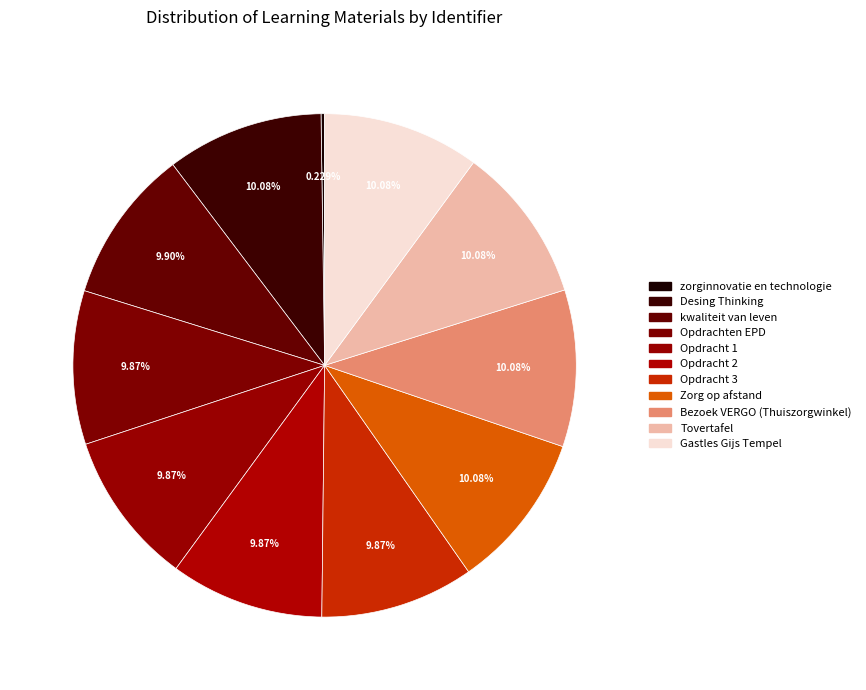

To the nearest percent, what portion does Bezoek VERGO (Thuiszorgwinkel) represent?

10%